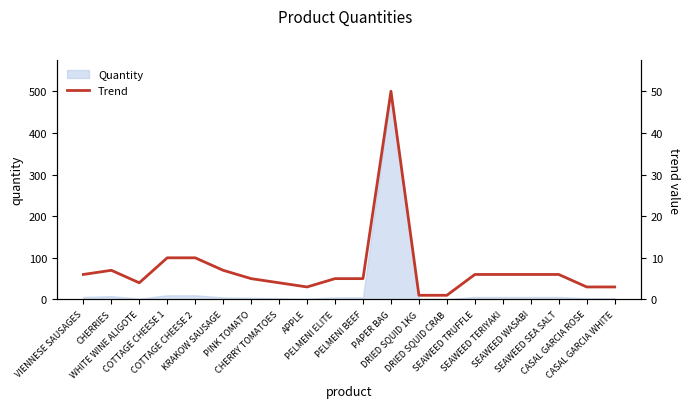

Is it true that the value at PAPER BAG is 33?

False